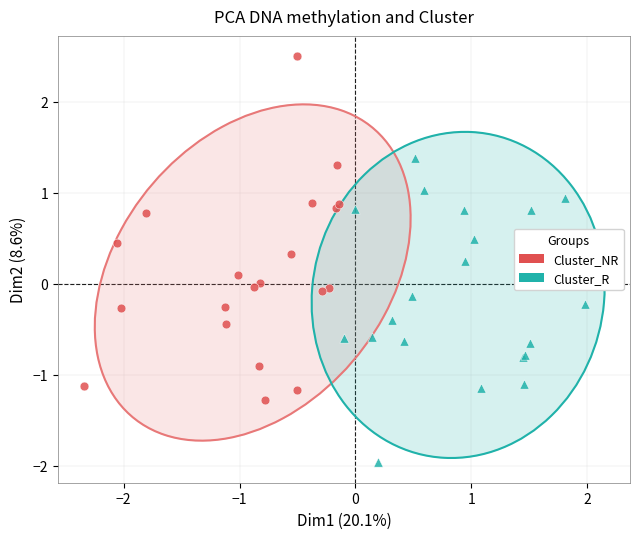

Which series reaches the minimum Y coordinate?

Cluster_R